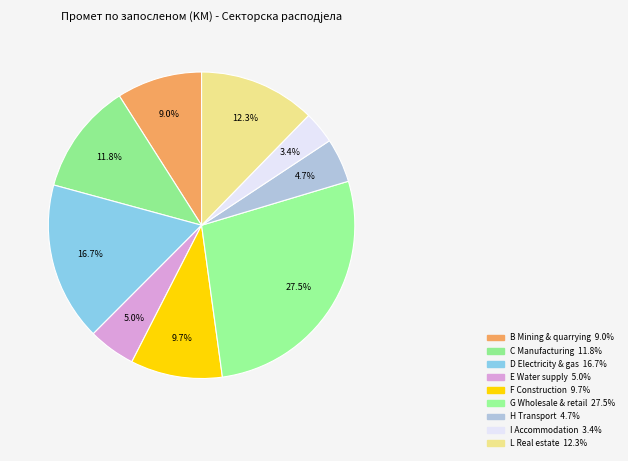

Count the number of slices in the pie.

9